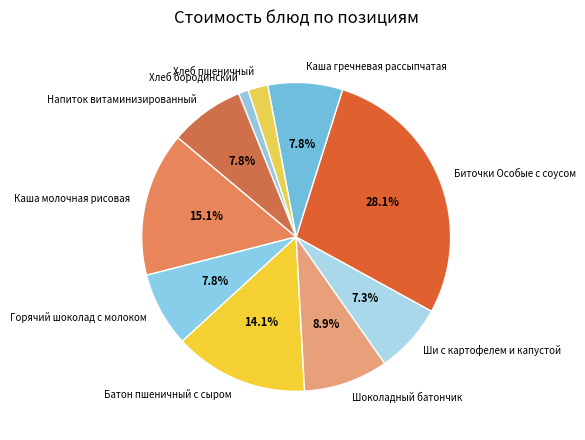

Do Хлеб пшеничный and Каша молочная рисовая together represent more than half of the pie?

No